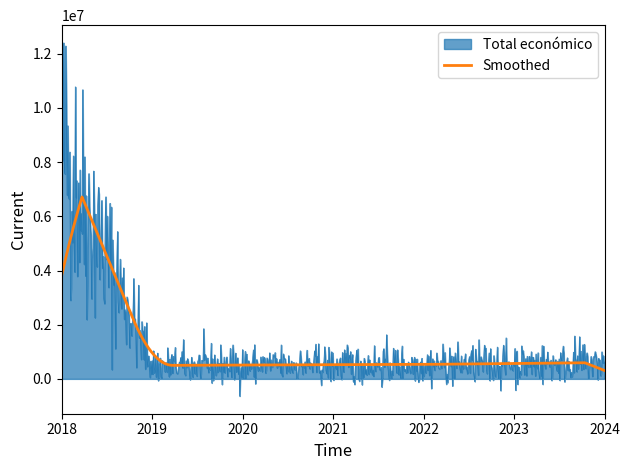

What is the minimum value for Total económico?

-634197.4